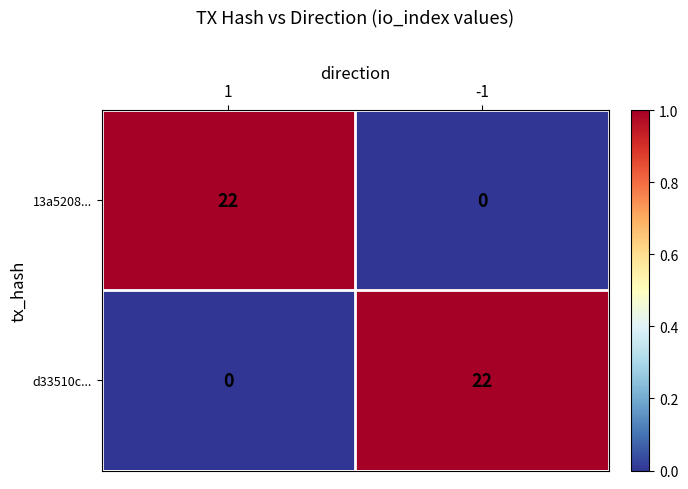

What is the difference between the highest and lowest values at -1?

22